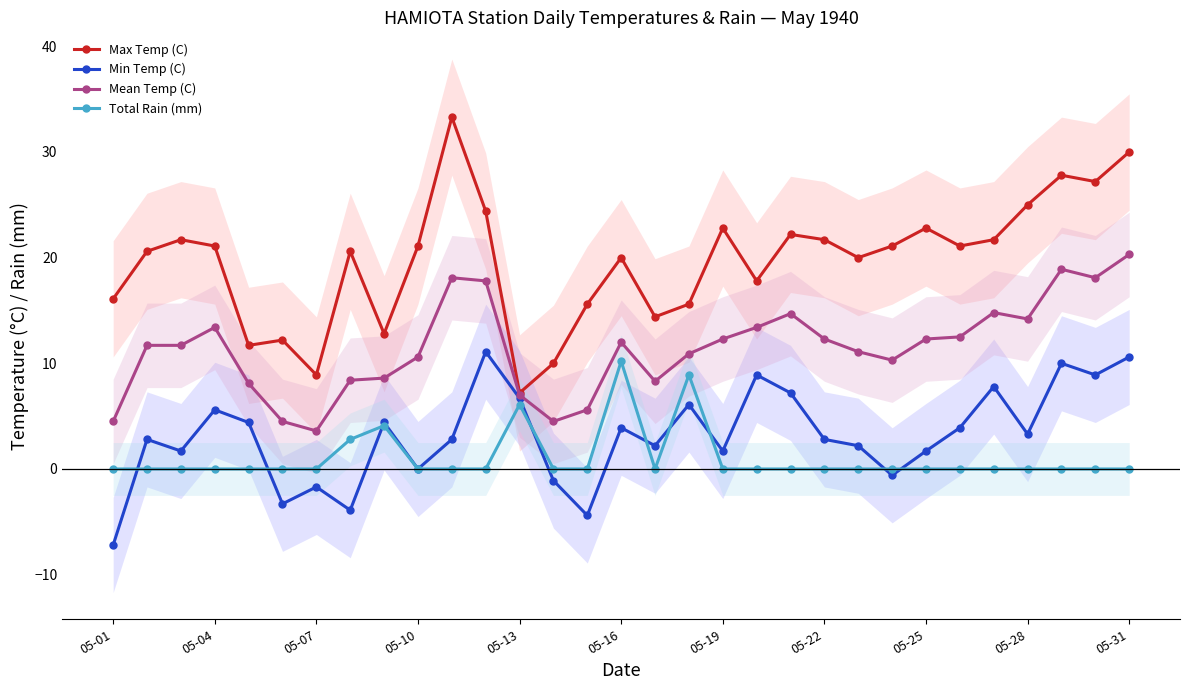

What is the maximum value for Total Rain (mm)?

10.2